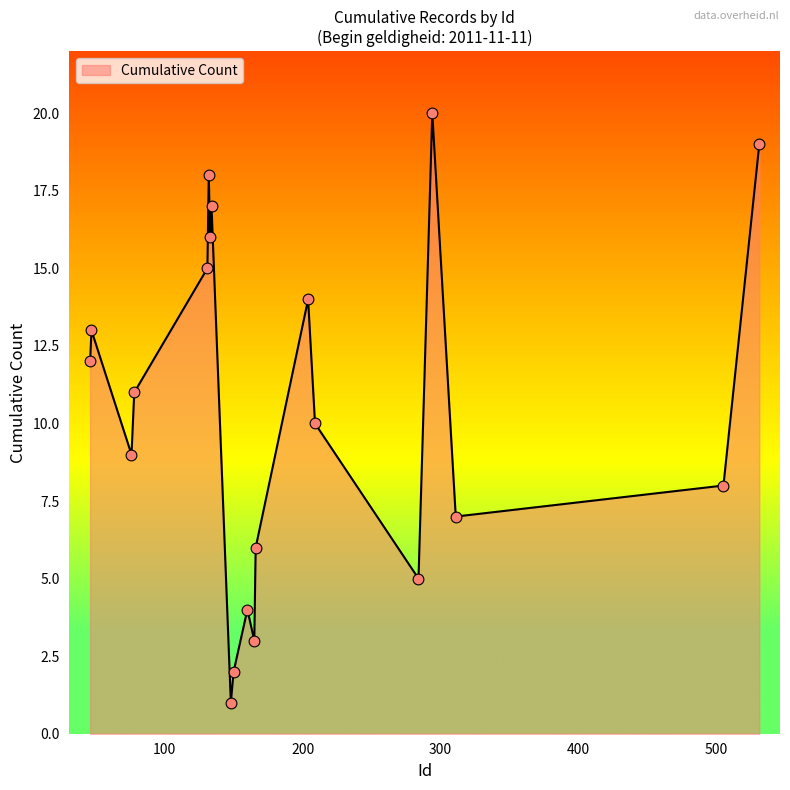

What is the difference between the maximum and minimum values?

19